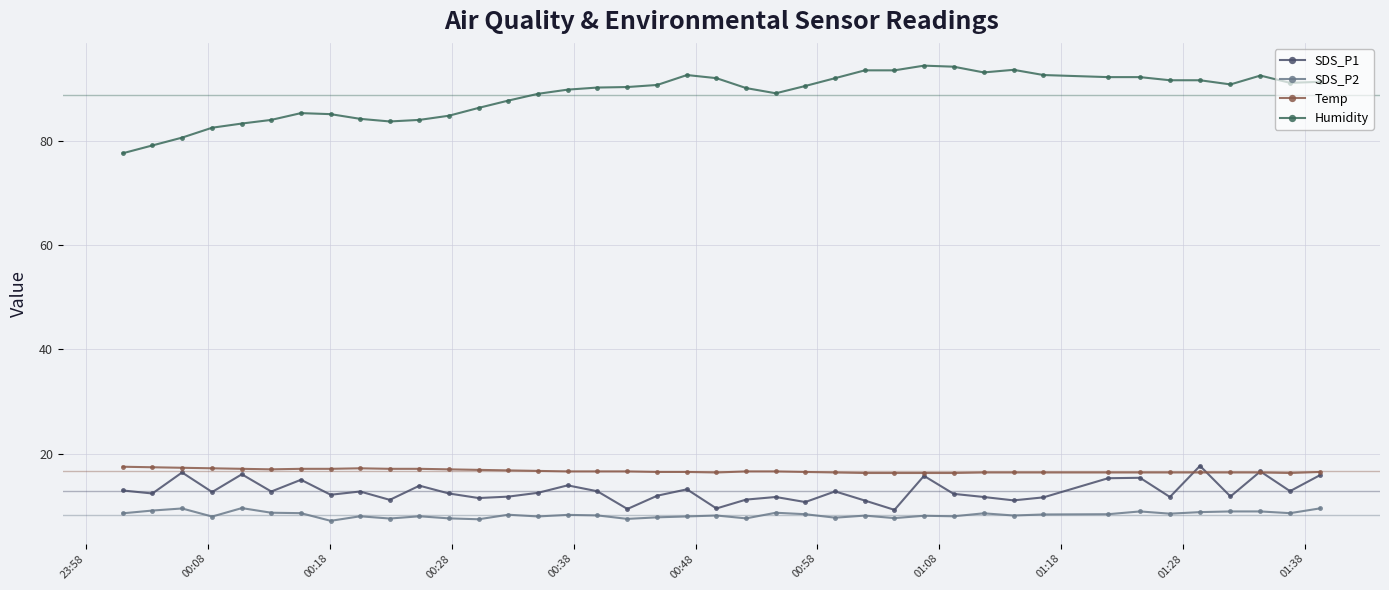

True or false: SDS_P2 and SDS_P1 cross at least once.

False